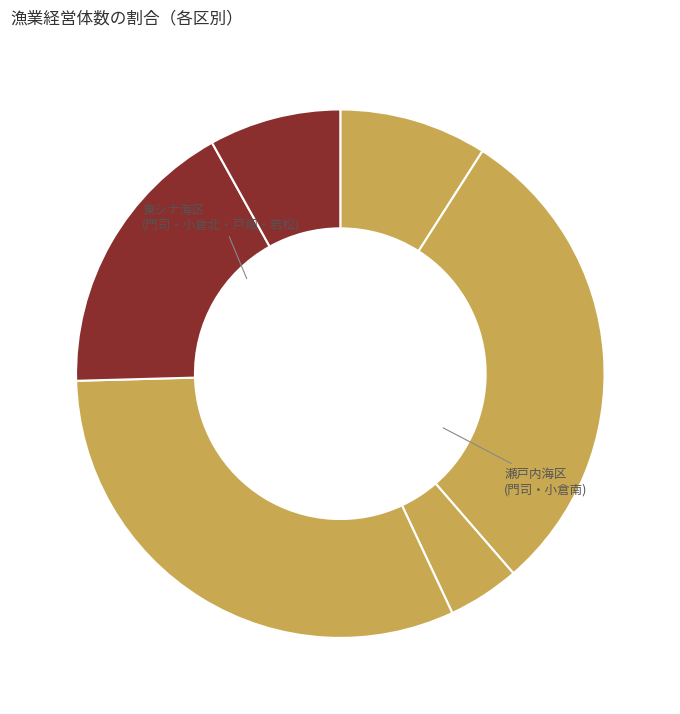

How many slices are in this pie chart?

6